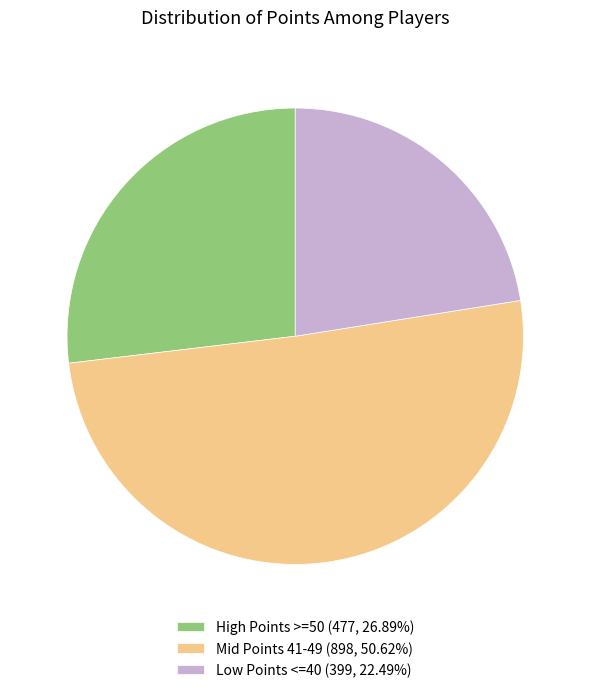

Is there a majority slice in this chart?

Yes